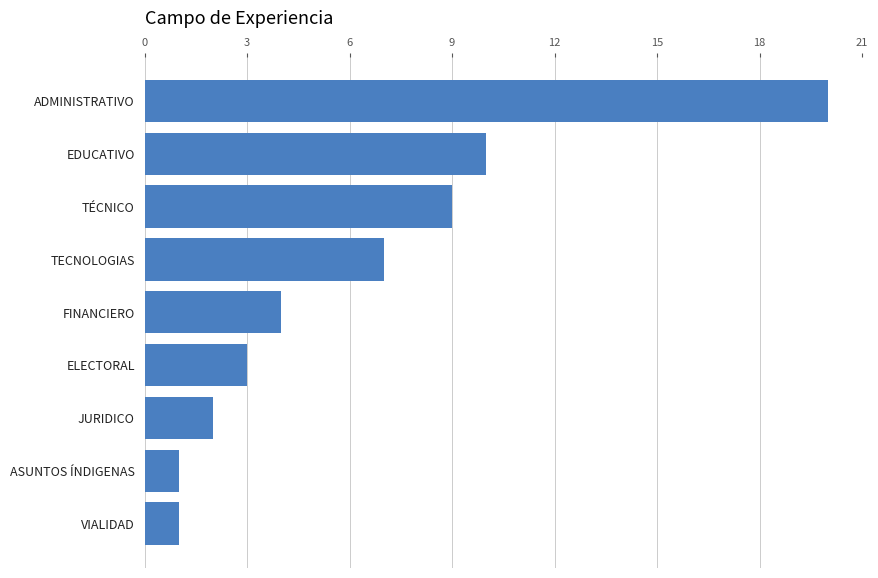

Read the value at TÉCNICO.

9